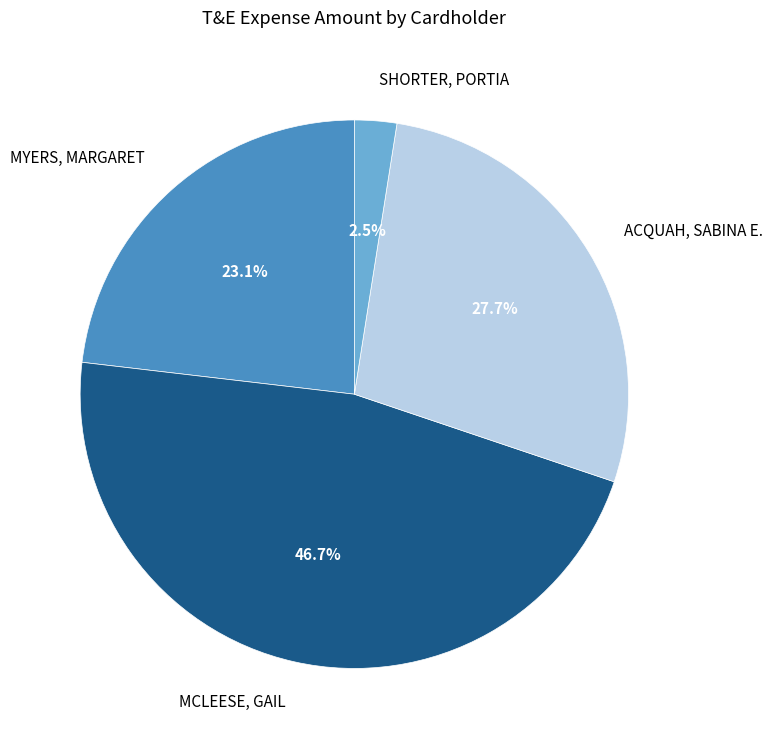

Between SHORTER, PORTIA and ACQUAH, SABINA E., which is larger?

ACQUAH, SABINA E.